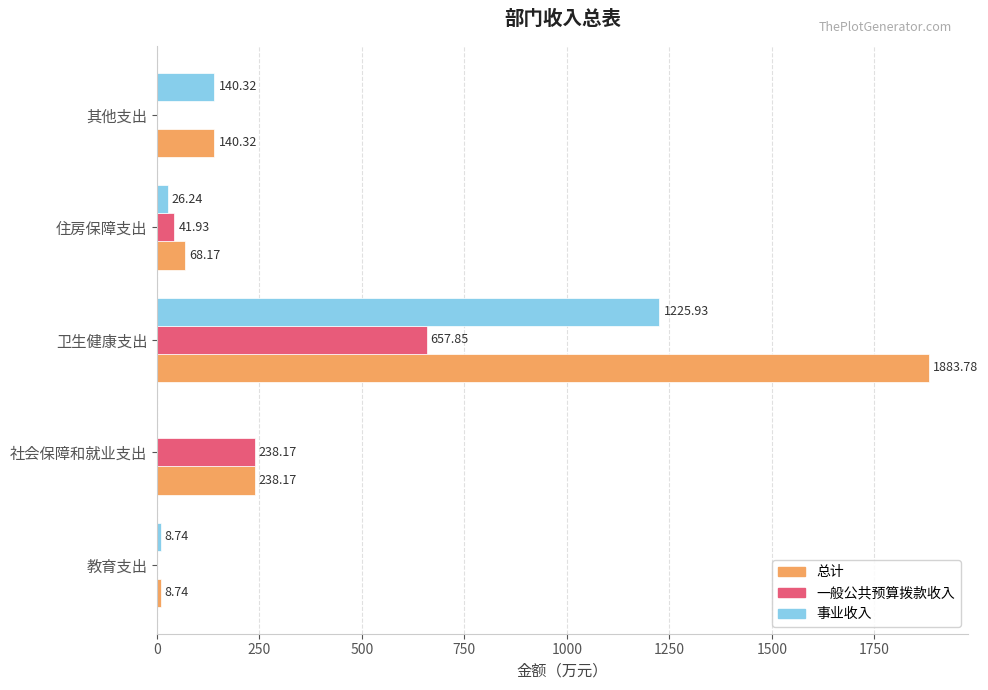

Which series changed the most between 卫生健康支出 and 其他支出?

总计